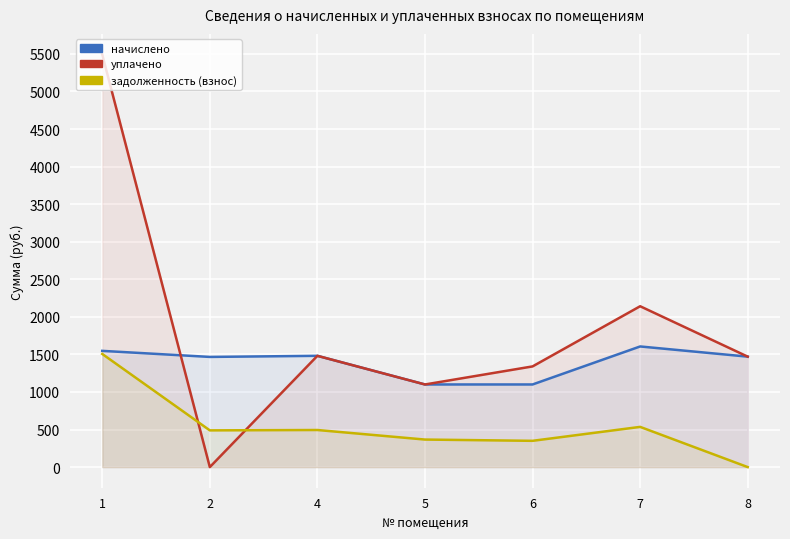

How many values in the задолженность (взнос) series exceed 488?

4